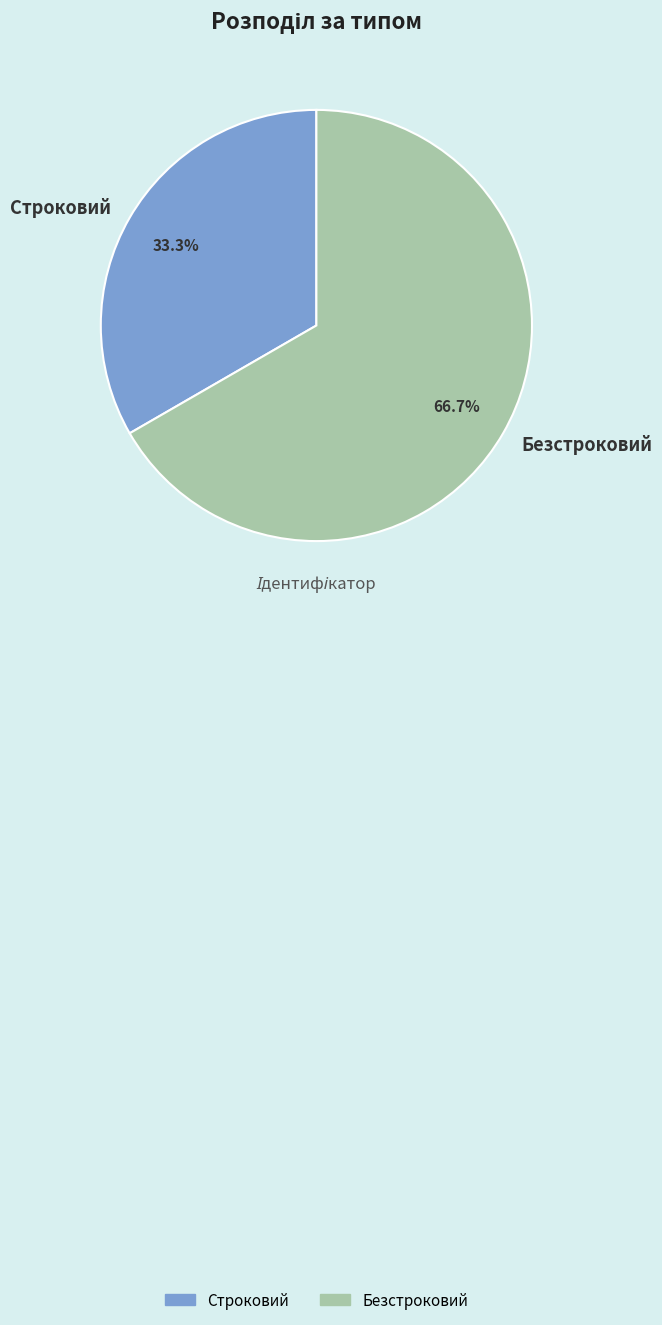

Which slice represents more than half of the pie?

Безстроковий